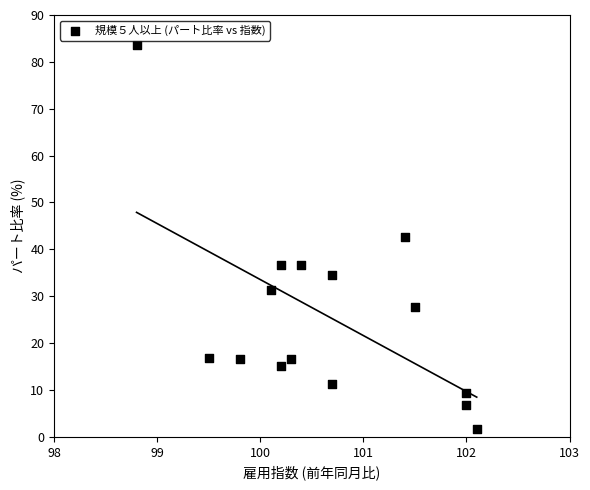

What is the range of X values (max minus min)?

3.3